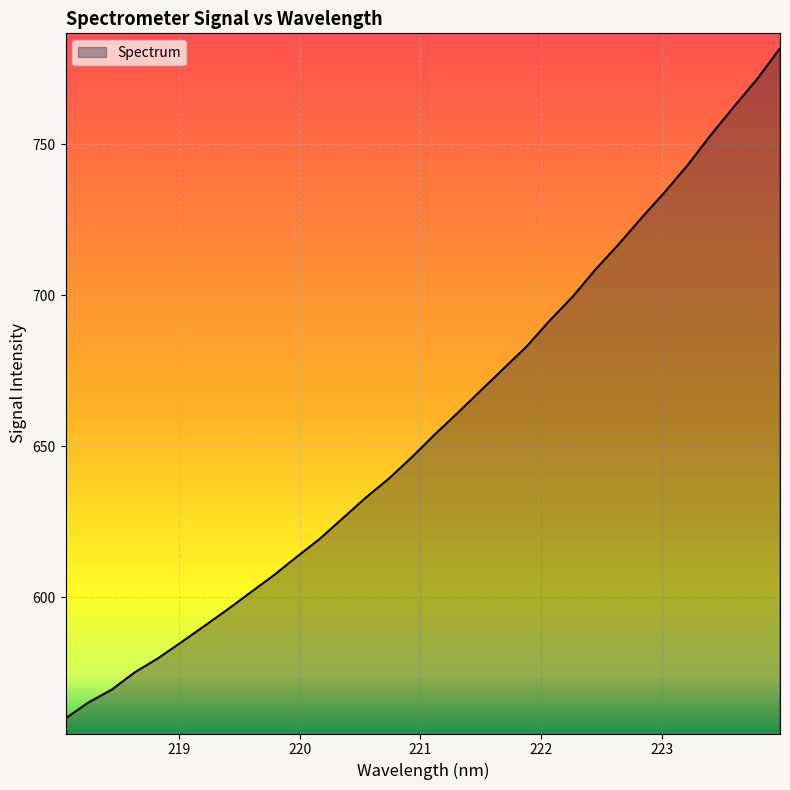

What is the greatest value displayed?

781.7